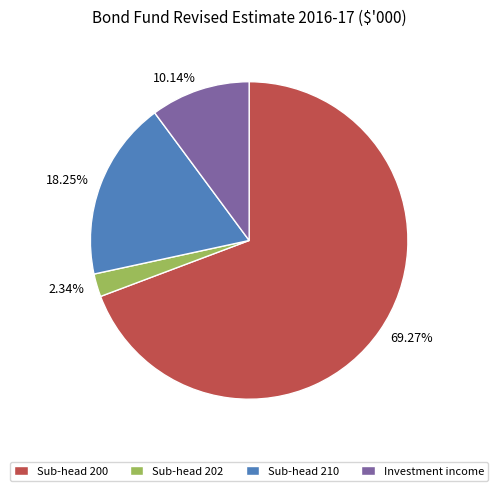

Is the sum of 10.14% and 18.25% greater than half?

No